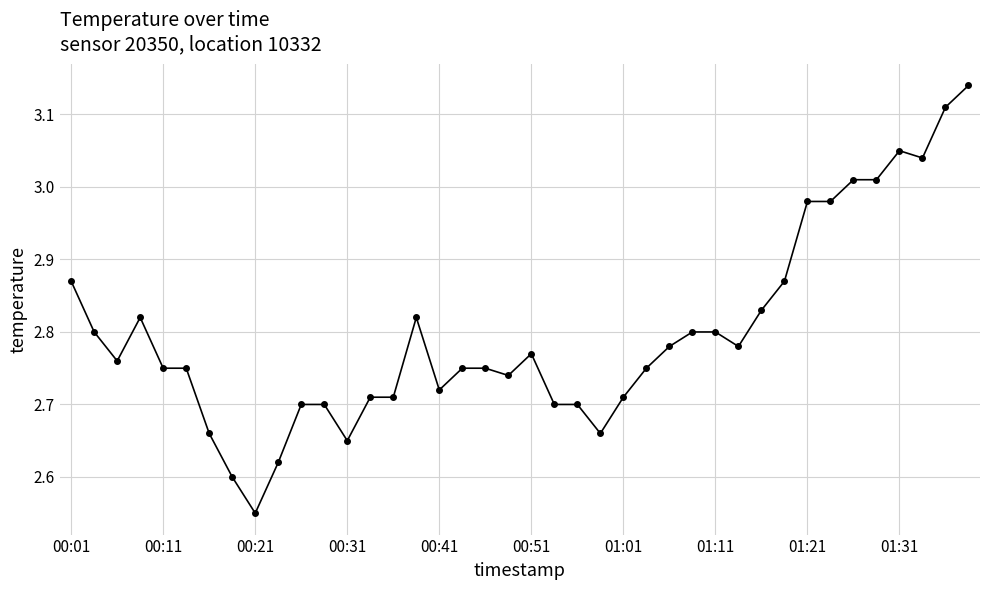

Is this an area chart (filled region under the line)?

No